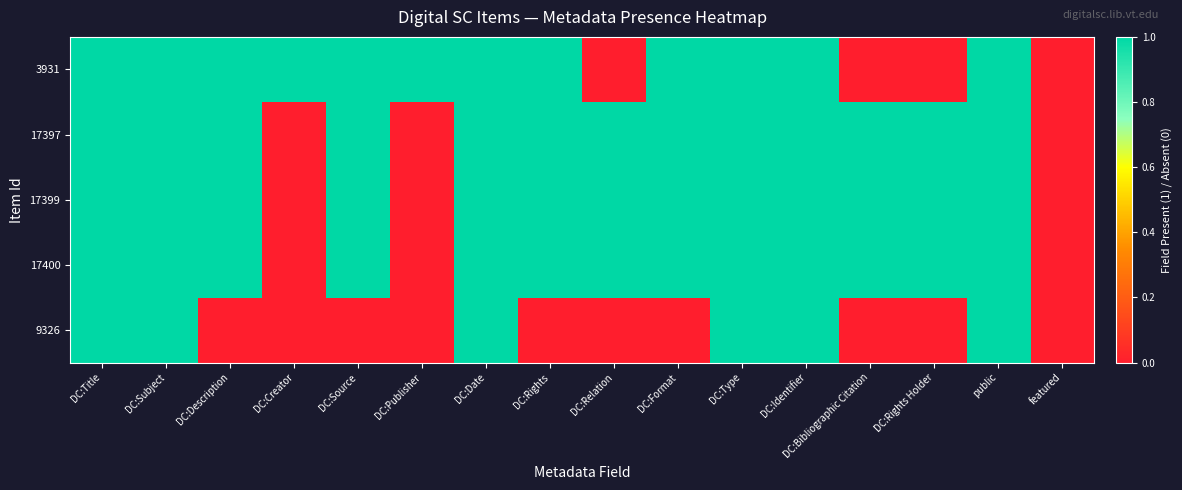

Between DC:Title and DC:Format, which series saw the biggest shift?

9326